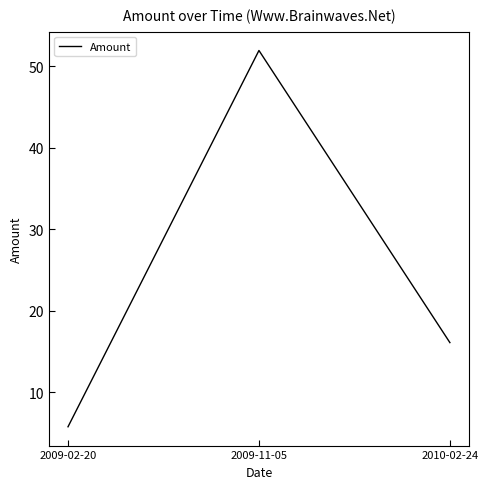

Reading right to left, what are all the values shown in this chart?

2010-02-24=16.1	2009-11-05=51.9	2009-02-20=5.8